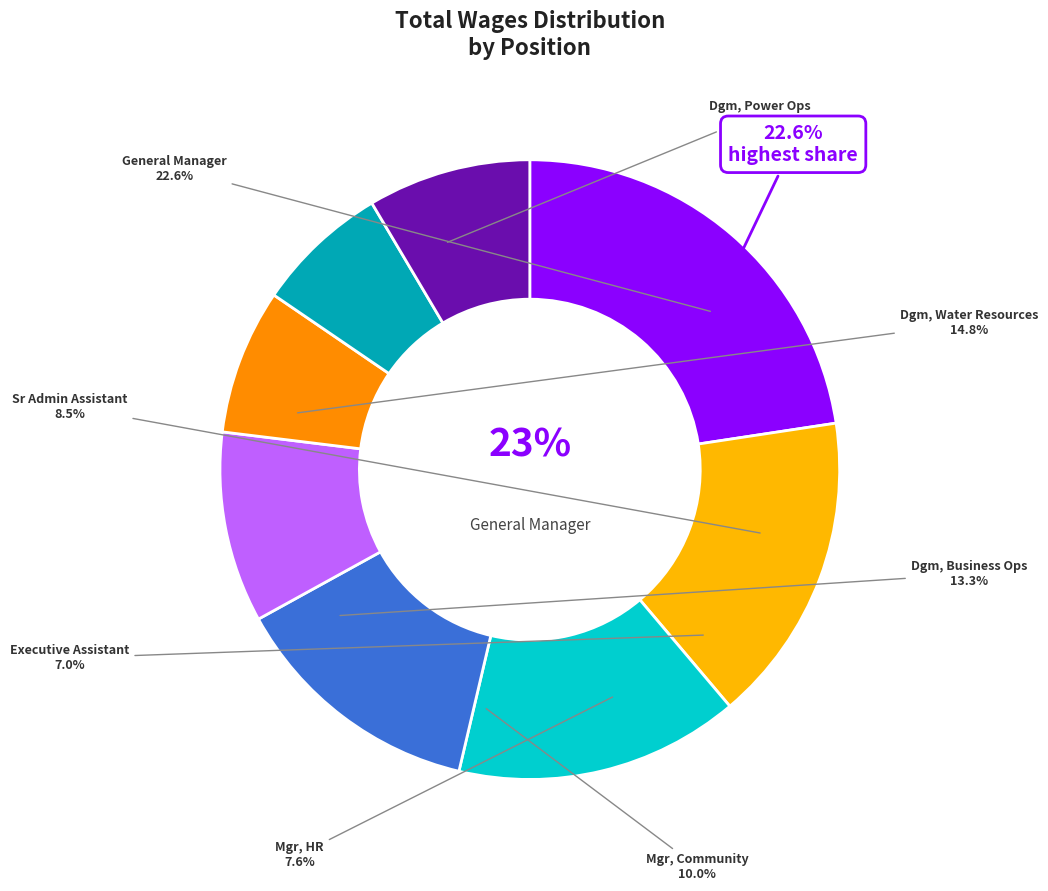

Does General Manager represent more than half of the total?

No